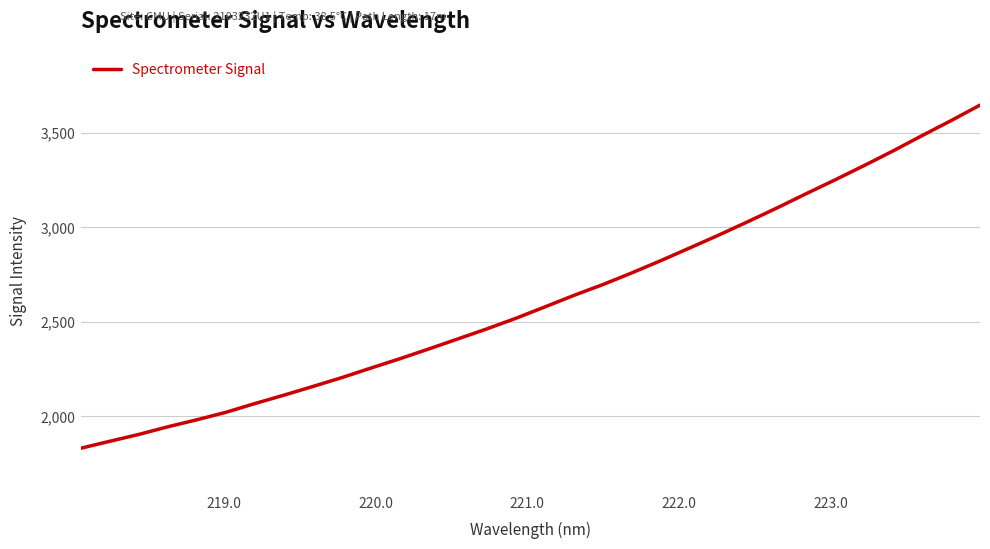

Reading left to right, transcribe all the data shown in this chart.

1830.5	1867.3	1903.6	1944.1	1981.3	2020.8	2067.2	2111.6	2157.8	2204.8	2255.3	2304.8	2356.8	2409.8	2462.9	2519.1	2579.3	2640.3	2697.7	2759.6	2824.6	2892.0	2960.1	3030.8	3103.1	3178.0	3251.7	3327.0	3404.6	3485.6	3565.0	3647.2